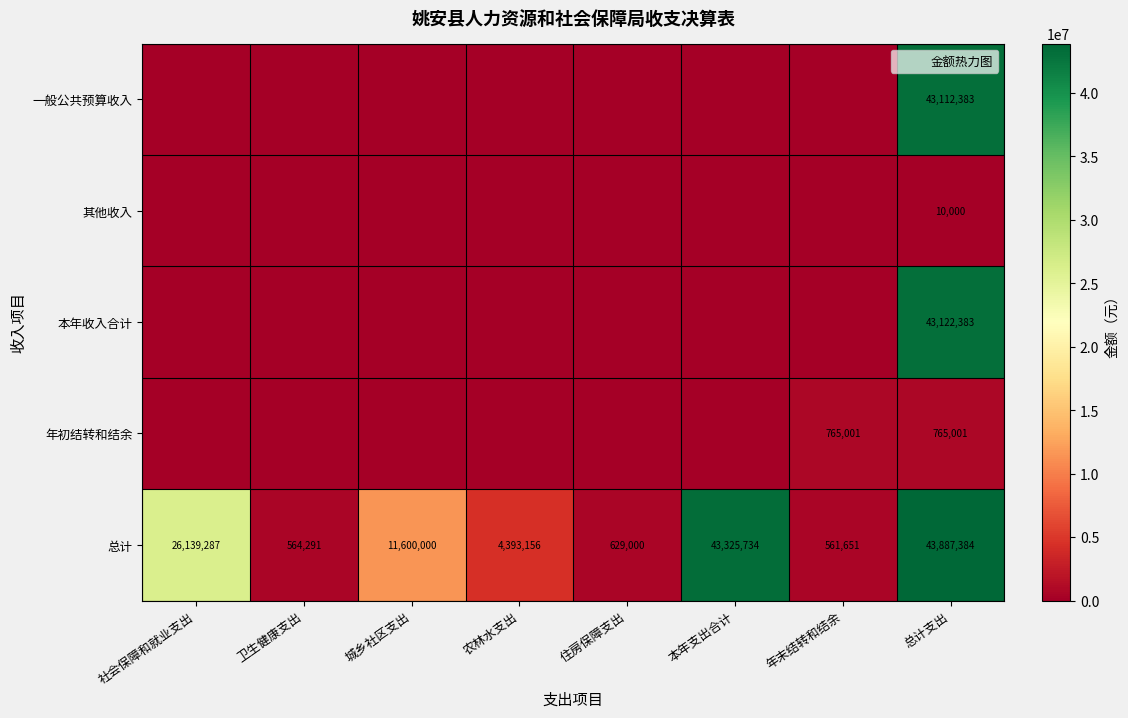

At which category is the sum across all series the highest?

总计支出